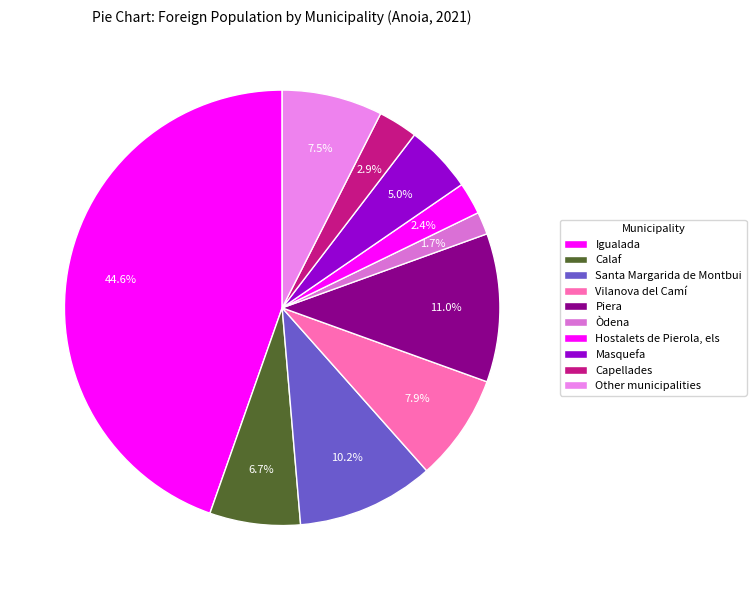

To the nearest percent, what is the combined percentage of Vilanova del Camí and Igualada?

53%